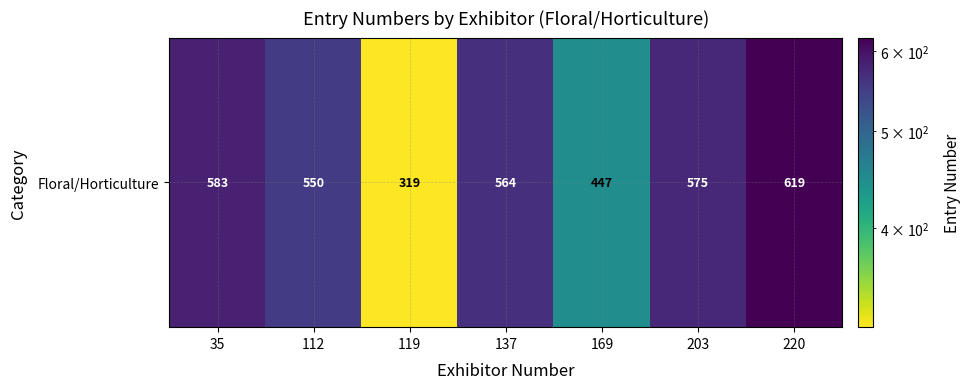

What is the ratio of the value at 112 to the value at 35?

0.9